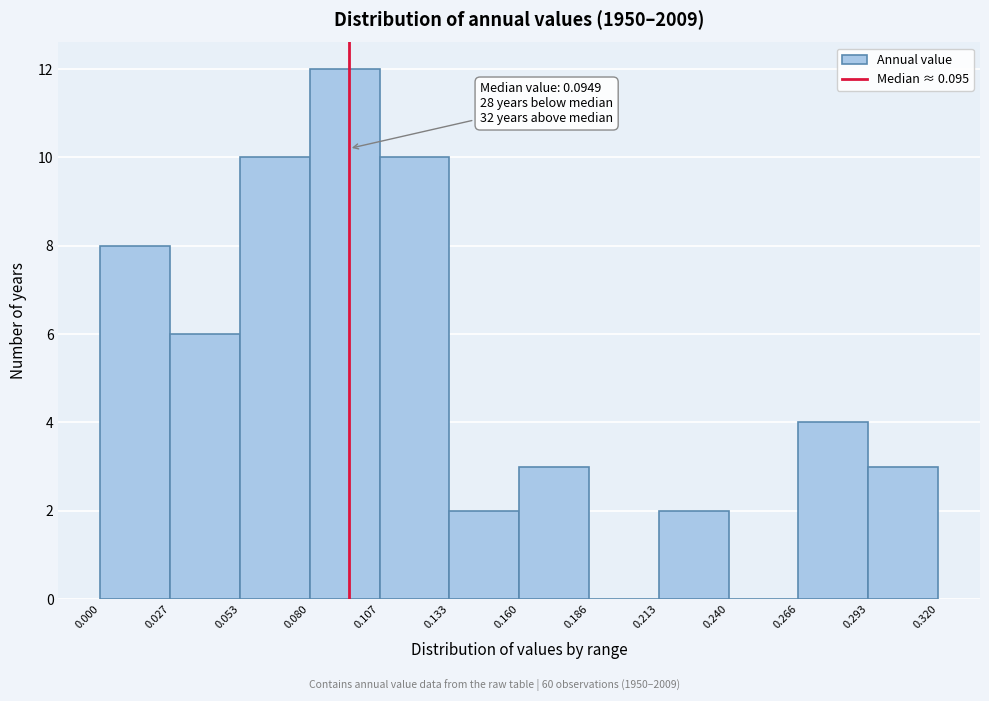

Over which range of the x-axis is the bar tallest?

0.080 to 0.107